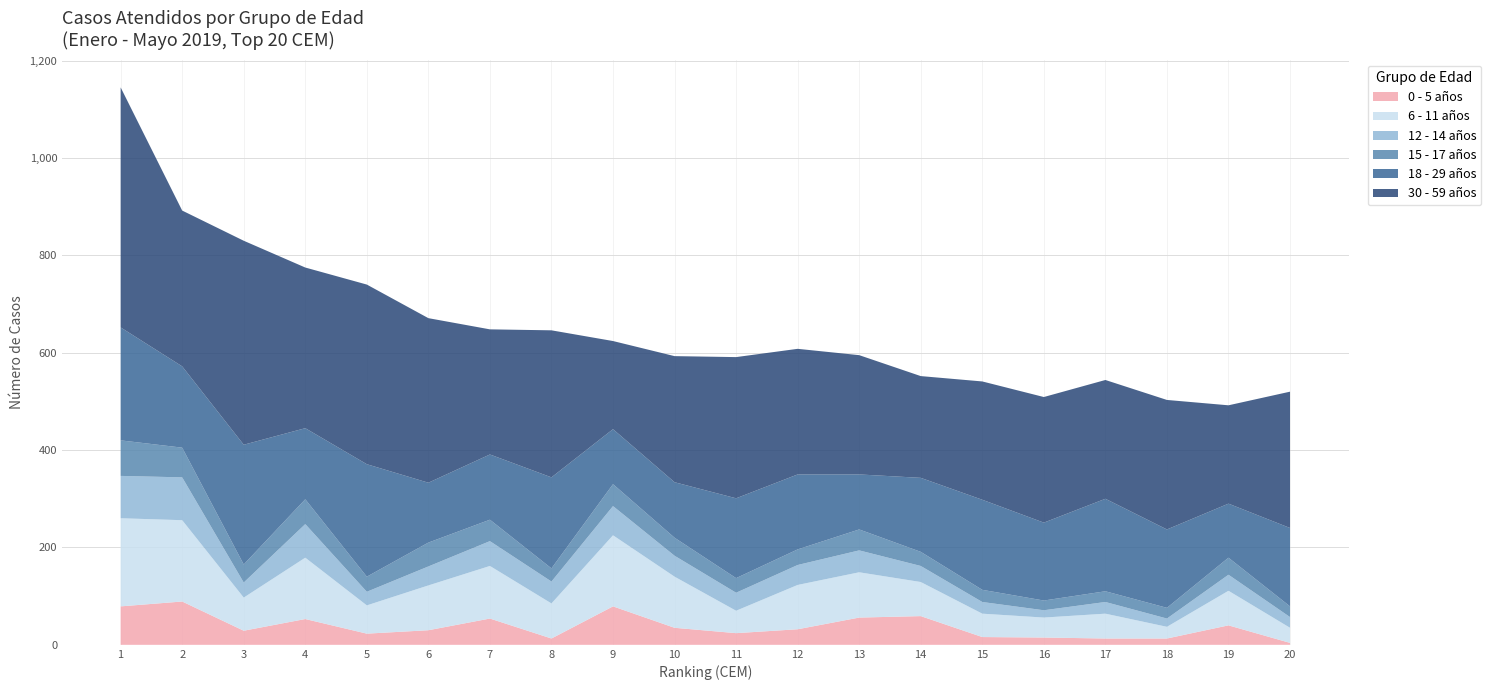

Reading left to right, what are all the values shown in this chart?

0 - 5 años: 79	89	29	53	23	30	54	13	79	35	24	32	56	59	16	15	13	13	40	4
6 - 11 años: 181	167	68	126	58	92	108	72	146	105	46	91	93	70	48	41	51	24	71	31
12 - 14 años: 87	88	31	69	28	39	51	45	60	43	37	41	45	33	24	15	24	17	33	22
15 - 17 años: 73	61	37	51	31	49	44	27	45	37	30	32	43	29	25	20	22	22	35	22
18 - 29 años: 232	167	246	146	231	123	134	187	113	114	164	154	113	152	185	160	190	161	111	161
30 - 59 años: 493	320	419	330	369	338	257	302	181	259	290	258	245	209	243	258	244	266	202	280